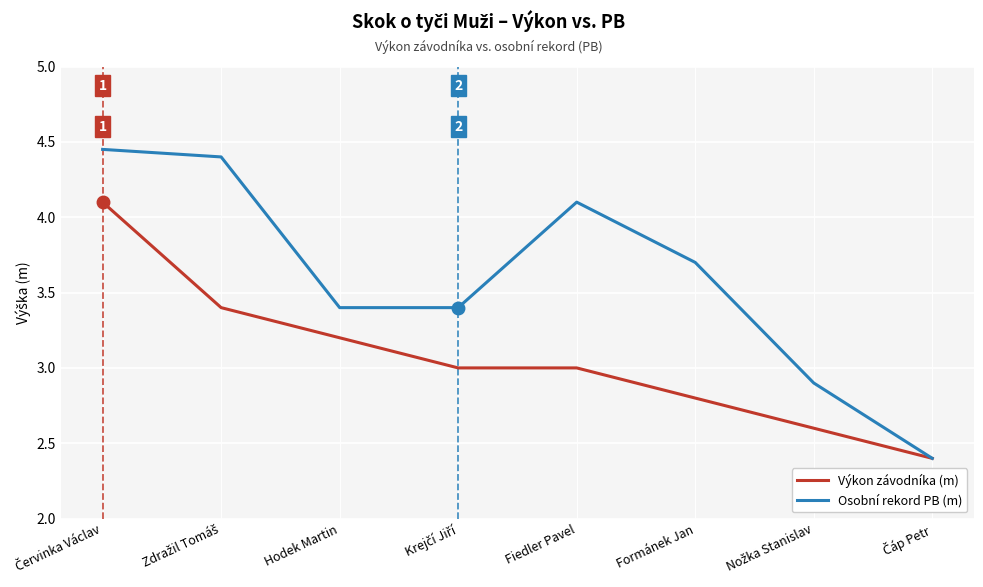

What is the smallest value displayed?

2.4